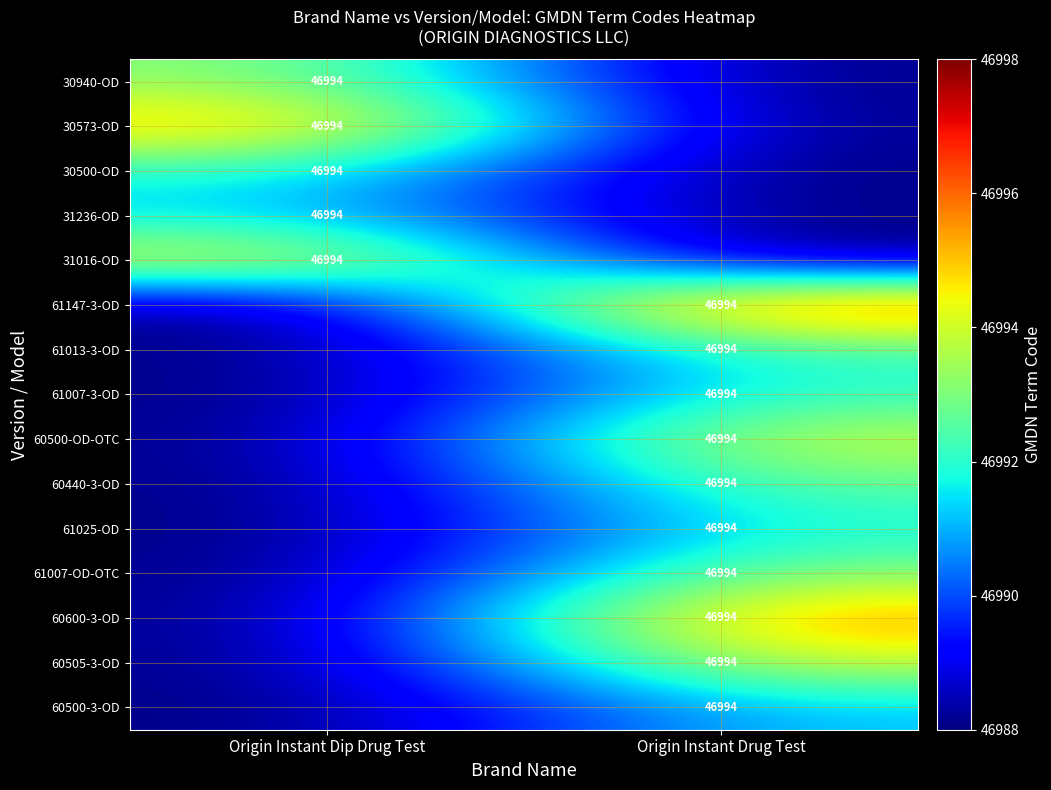

Which category has the highest value across all series?

Origin Instant Drug Test